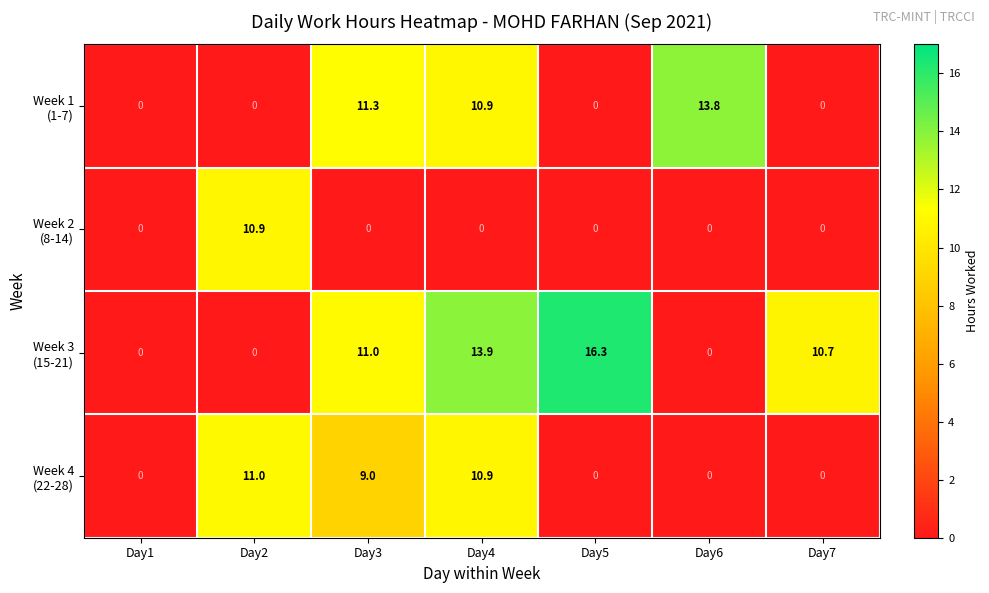

What is the maximum value shown in the chart?

16.3